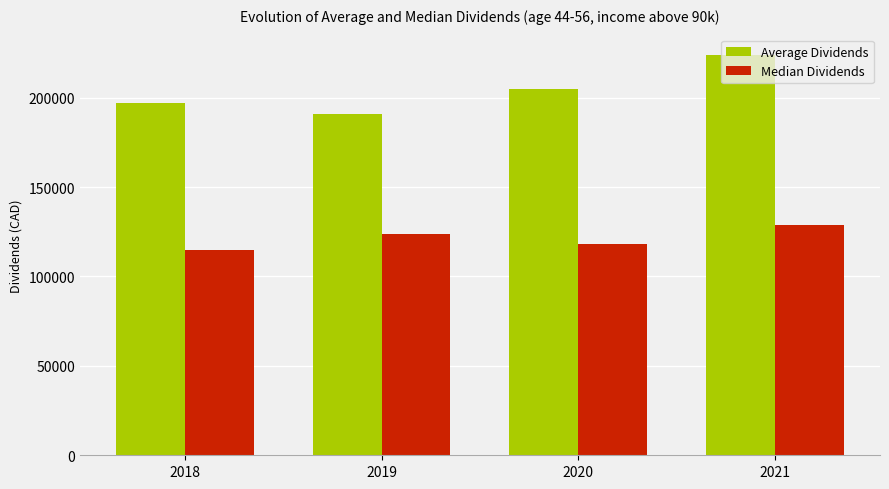

Which category has the lowest value in the Median Dividends series?

2018